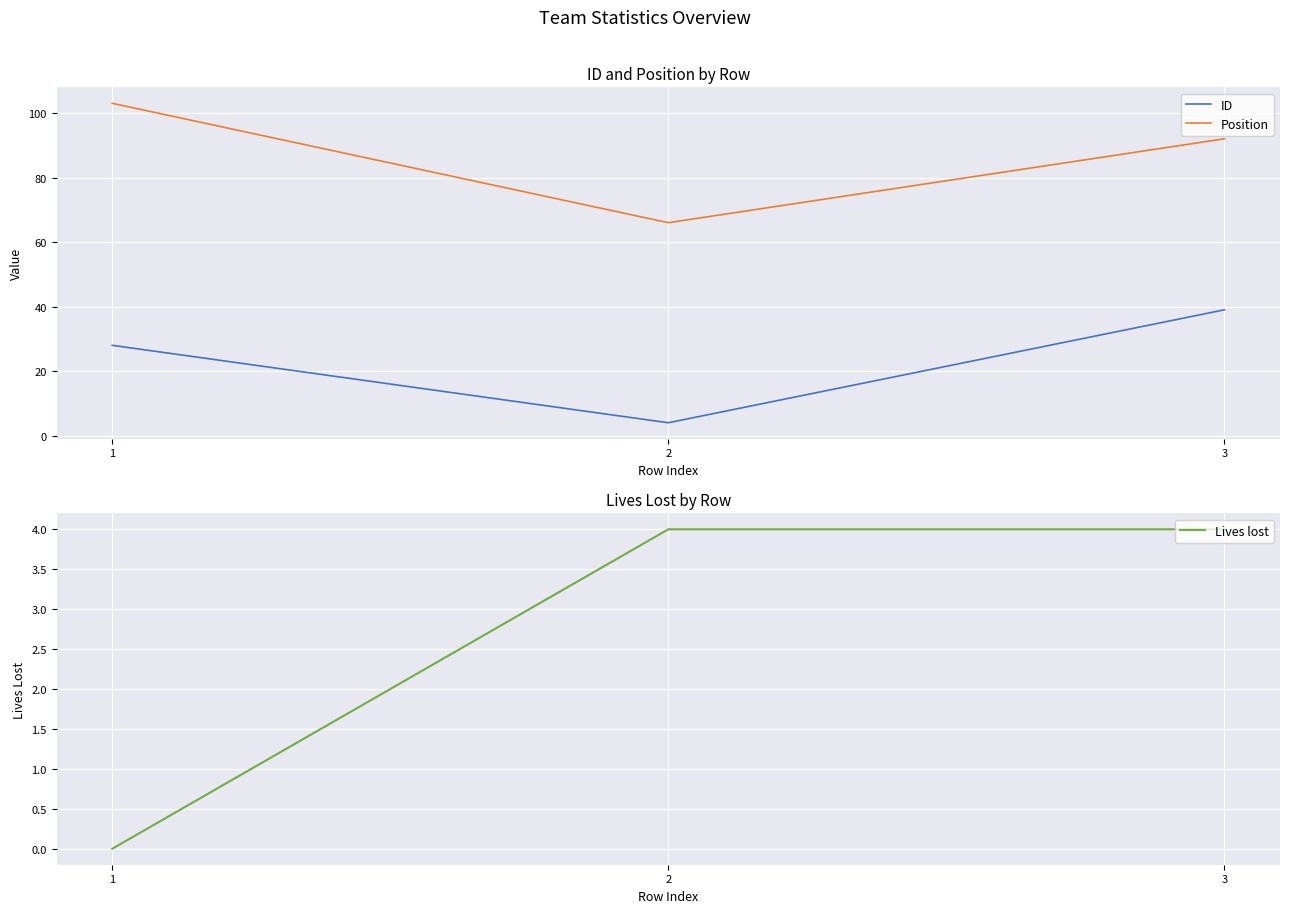

Where does the ID series first go above 28?

3